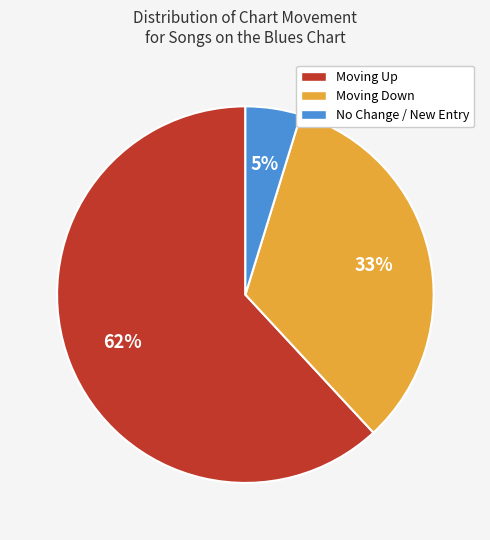

The Moving Down slice represents 33% of the pie. True or false?

True